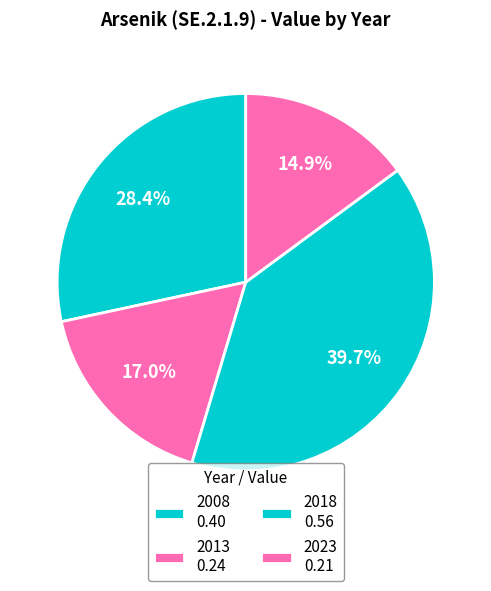

What is the change in value from 2008 to 2013?

-0.2